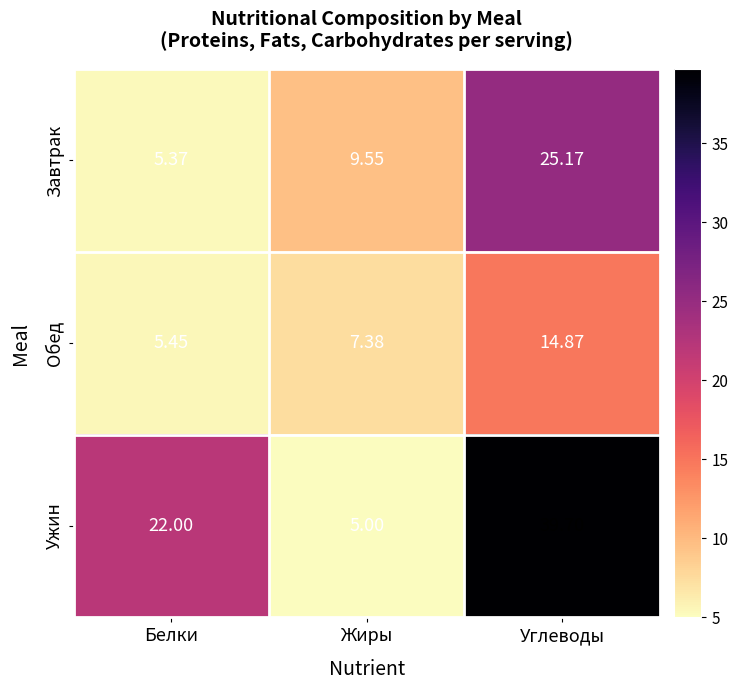

At Углеводы, list the series in order from smallest to largest.

Обед, Завтрак, Ужин